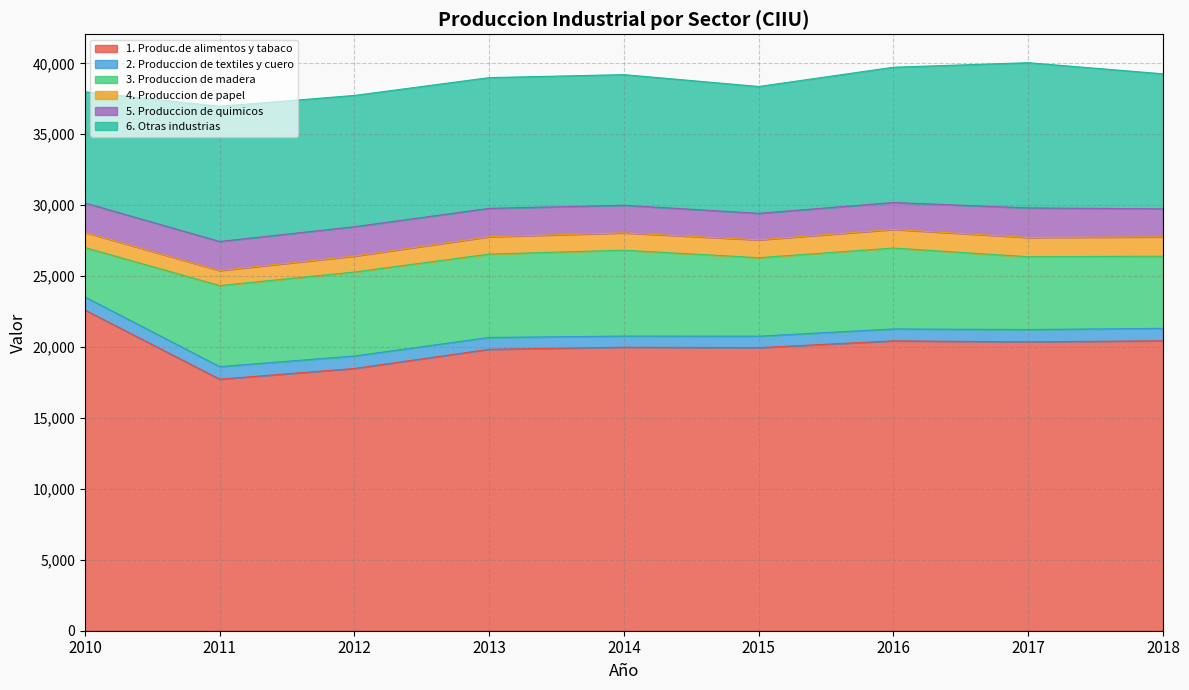

True or false: 3. Produccion de madera has a value of 8850 at 2015.

False